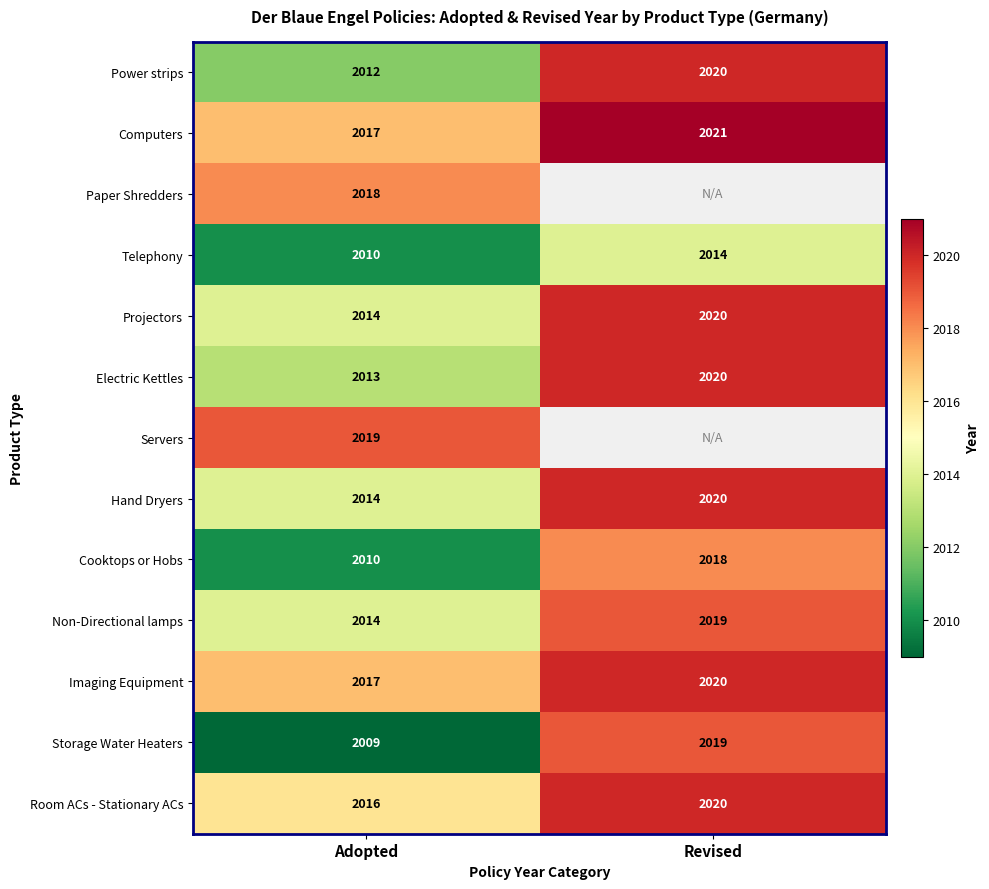

Is the value of Imaging Equipment at Revised greater than the value of Storage Water Heaters at Adopted?

Yes